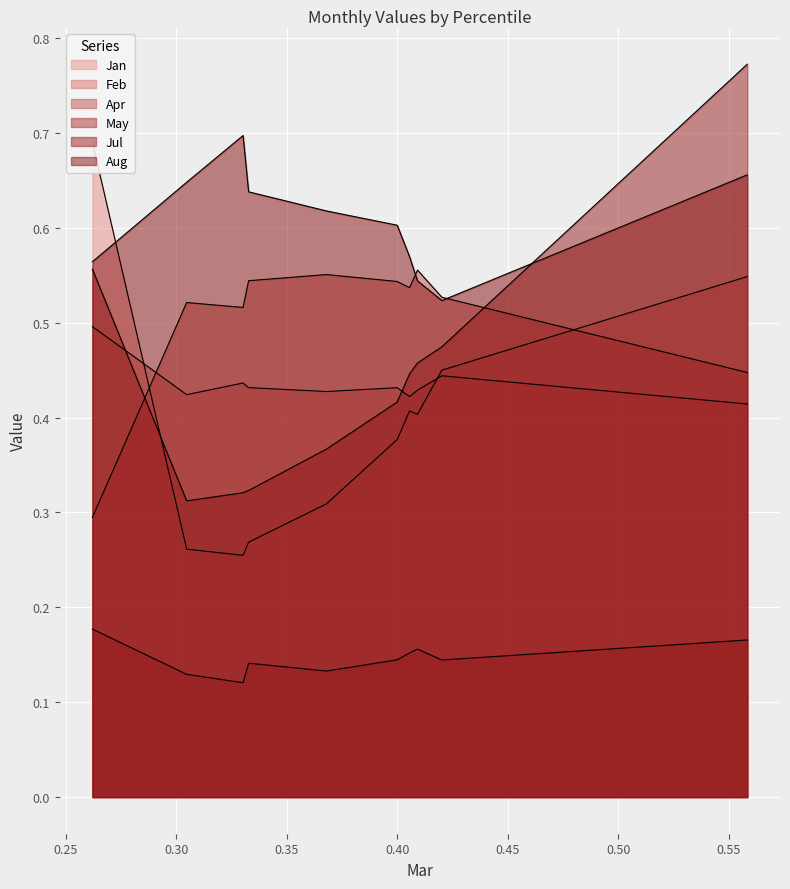

True or false: Feb and Apr intersect in this chart.

True